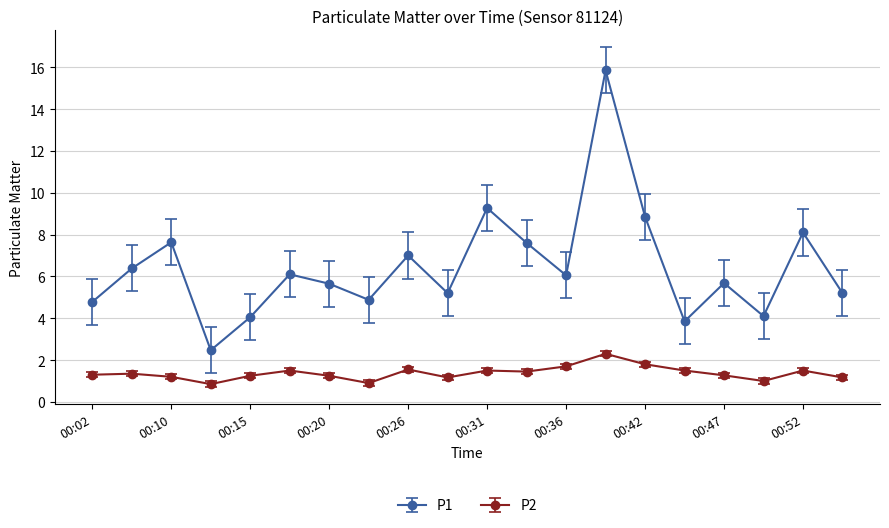

At how many categories does at least one series exceed 3?

19